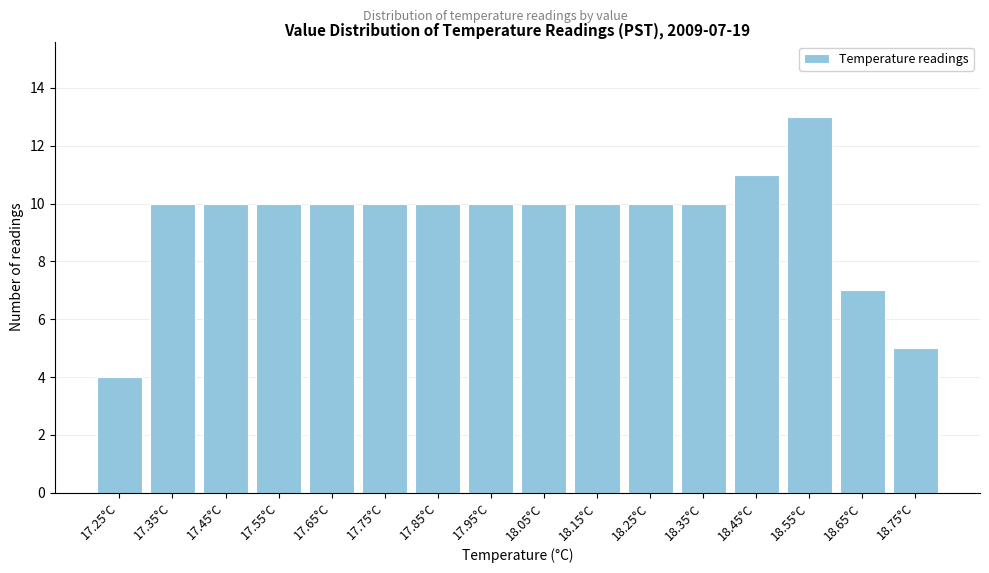

Reading right to left, extract all data points from this chart.

18.75°C=5	18.65°C=7	18.55°C=13	18.45°C=11	18.35°C=10	18.25°C=10	18.15°C=10	18.05°C=10	17.95°C=10	17.85°C=10	17.75°C=10	17.65°C=10	17.55°C=10	17.45°C=10	17.35°C=10	17.25°C=4